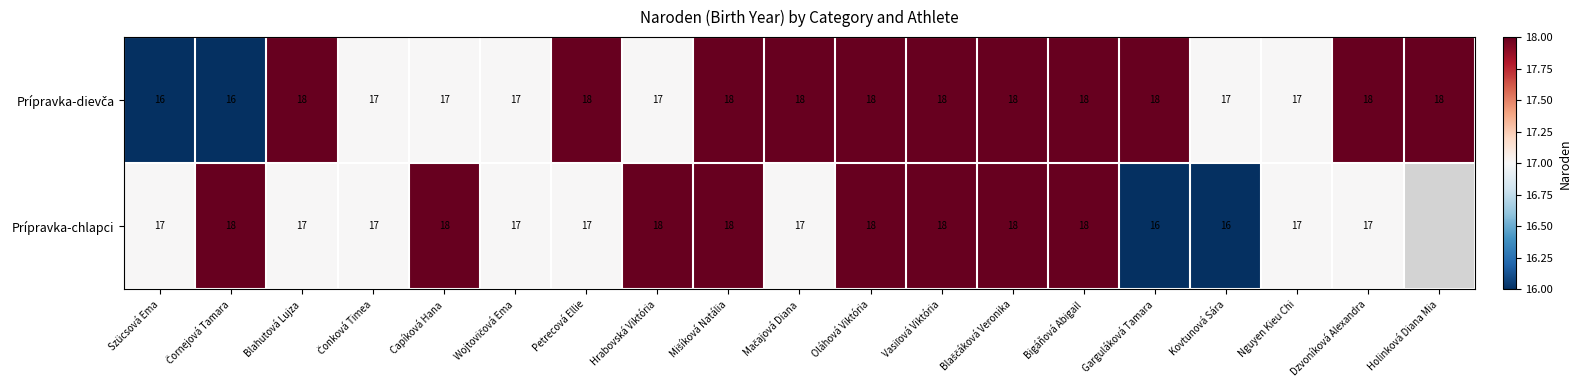

Which has a higher value, Szücsová Ema or Blahutová Lujza?

Blahutová Lujza